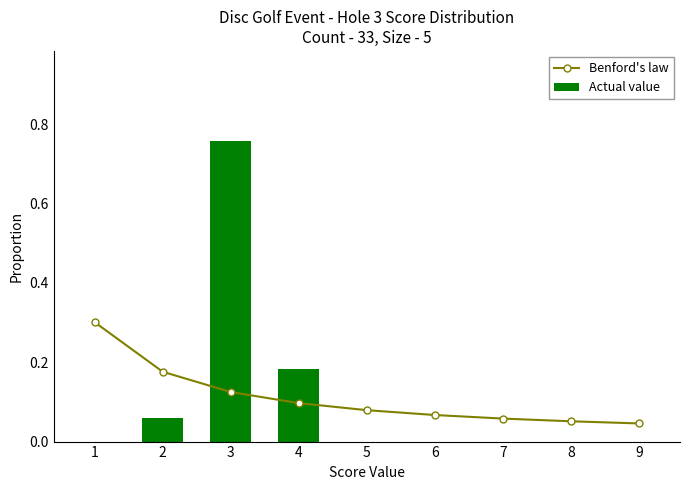

How many Benford's law values are between 0 and 1?

9